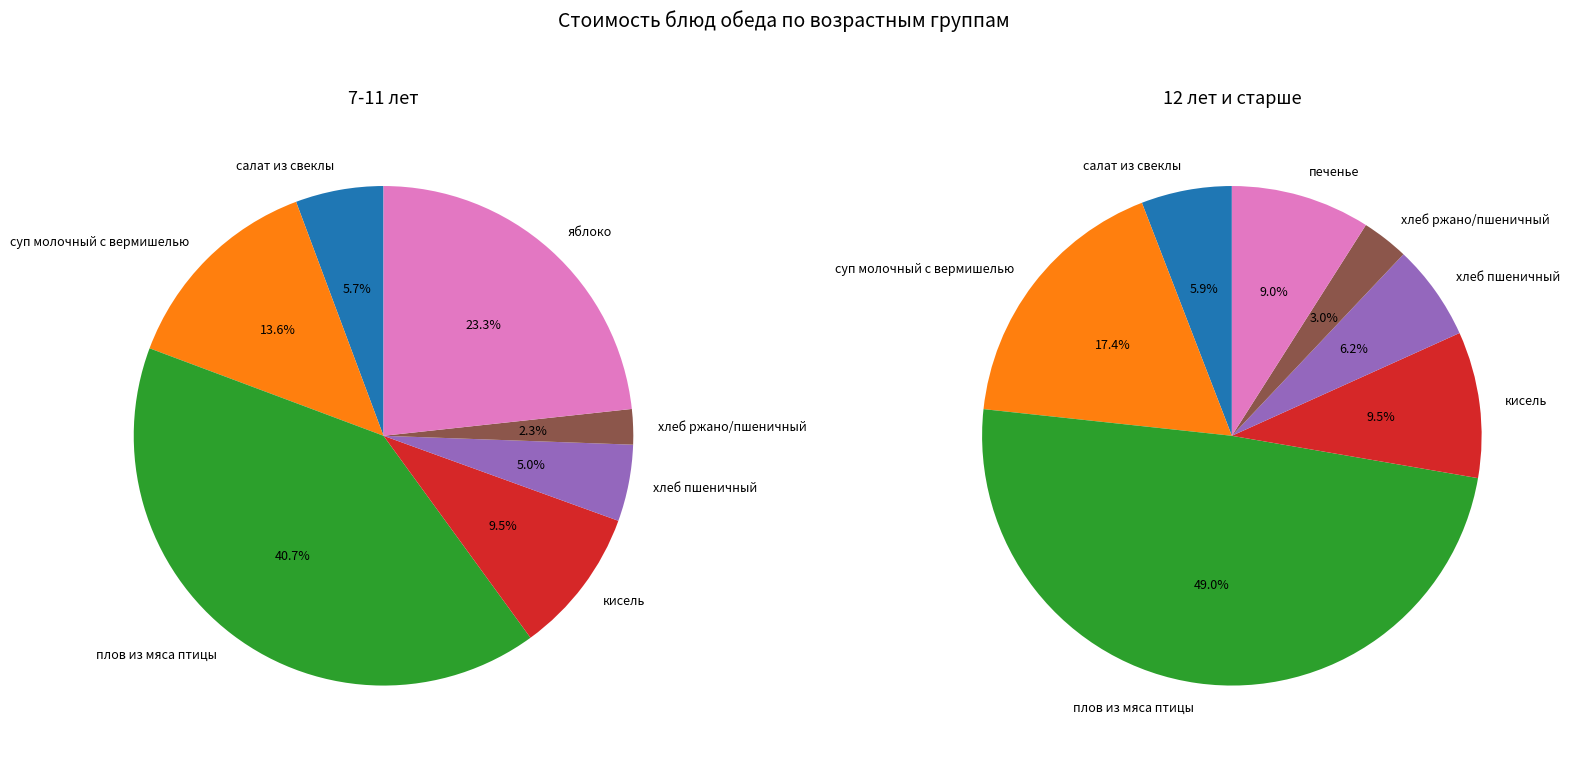

Is there a majority slice in this chart?

No